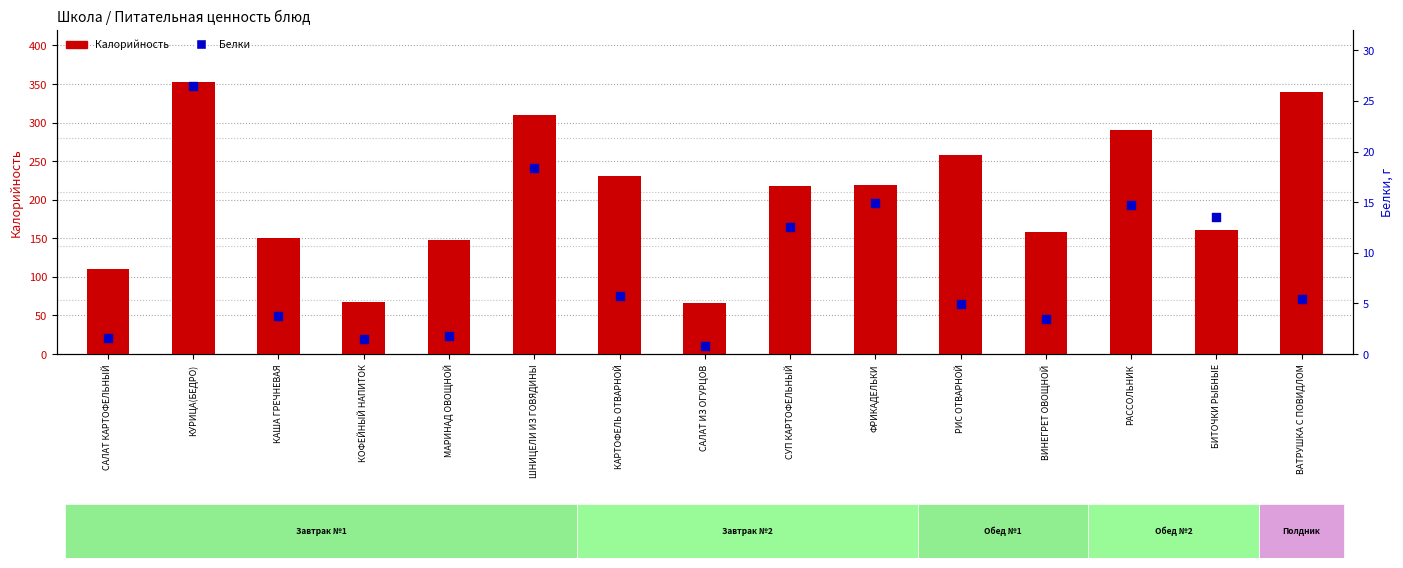

What are all the series names shown in the legend?

Калорийность, Белки